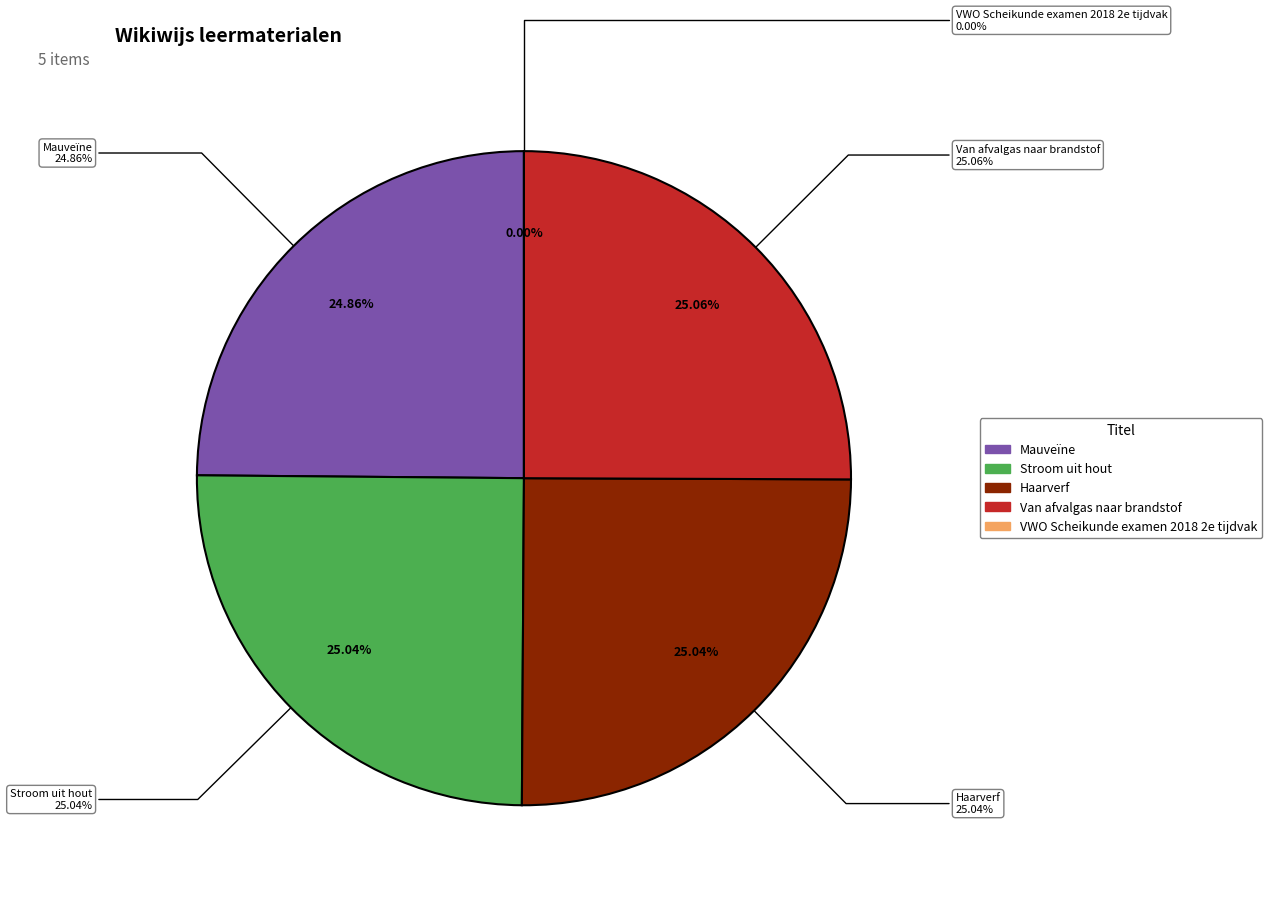

True or false: Haarverf accounts for 11% of the total.

False